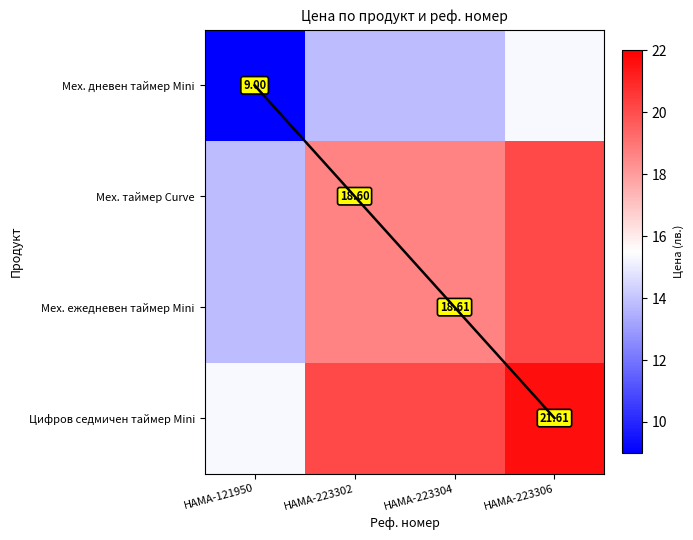

Which category has the highest value in the Мех. дневен таймер Mini series?

HAMA-223306